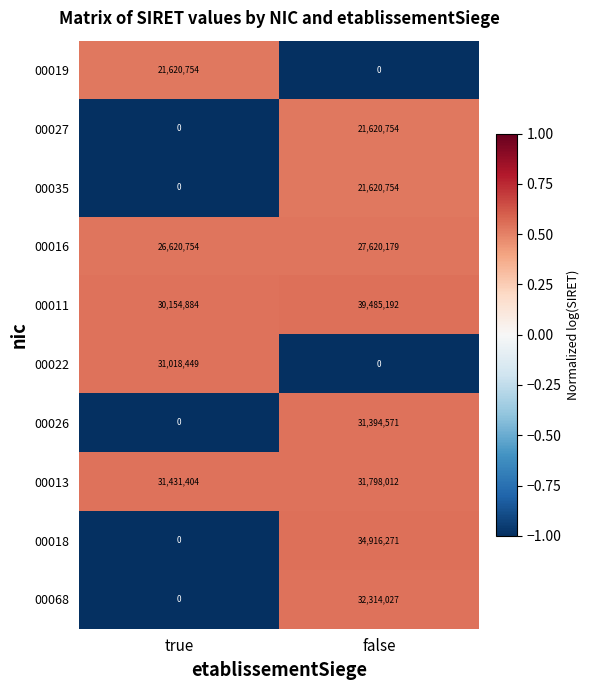

Reading left to right, list all the values displayed in this chart.

00019: 21620754	0
00027: 0	21620754
00035: 0	21620754
00016: 26620754	27620179
00011: 30154884	39485192
00022: 31018449	0
00026: 0	31394571
00013: 31431404	31798012
00018: 0	34916271
00068: 0	32314027